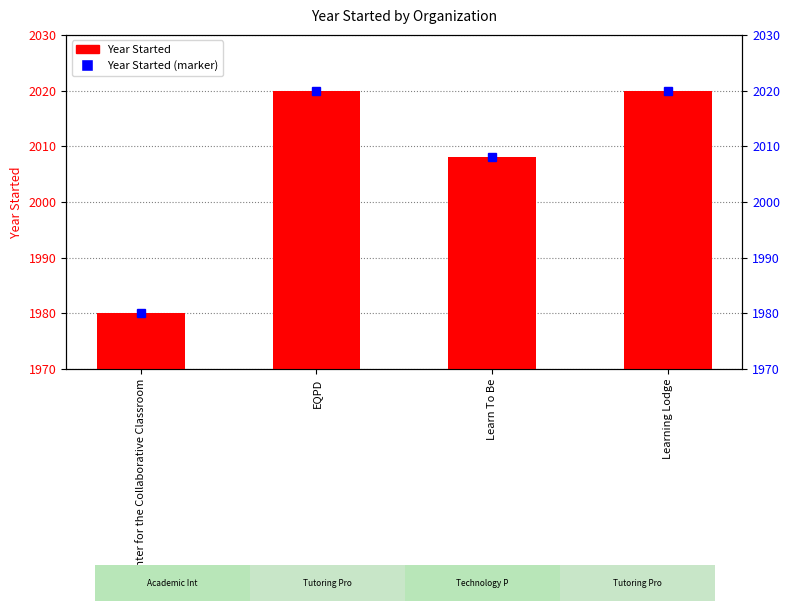

Which label corresponds to the smallest value in the chart?

Center for the Collaborative Classroom